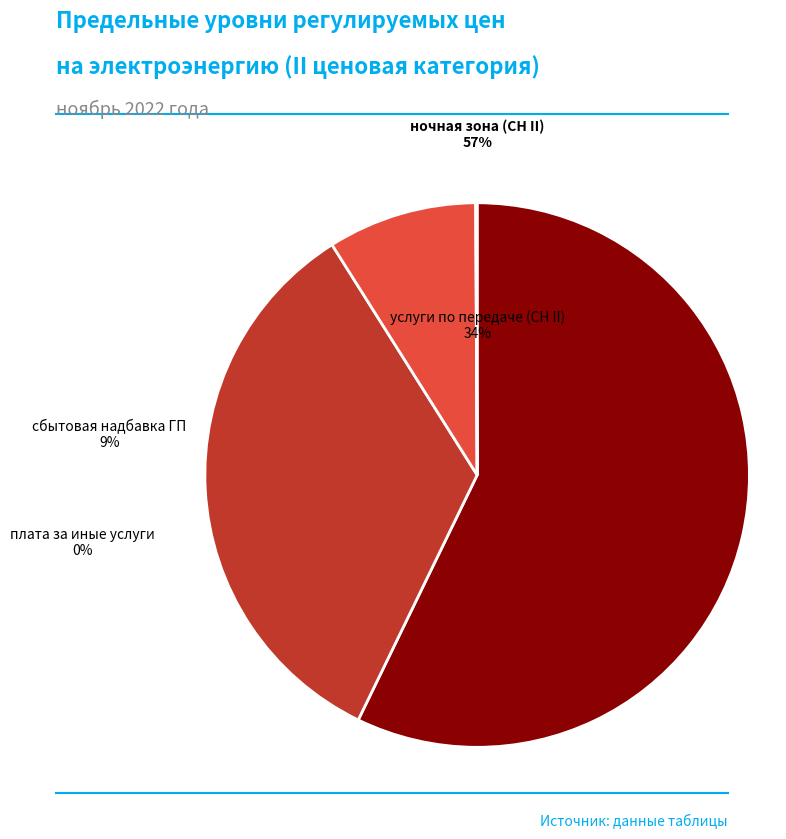

Is ночная зона (СН II) the majority of the pie?

Yes